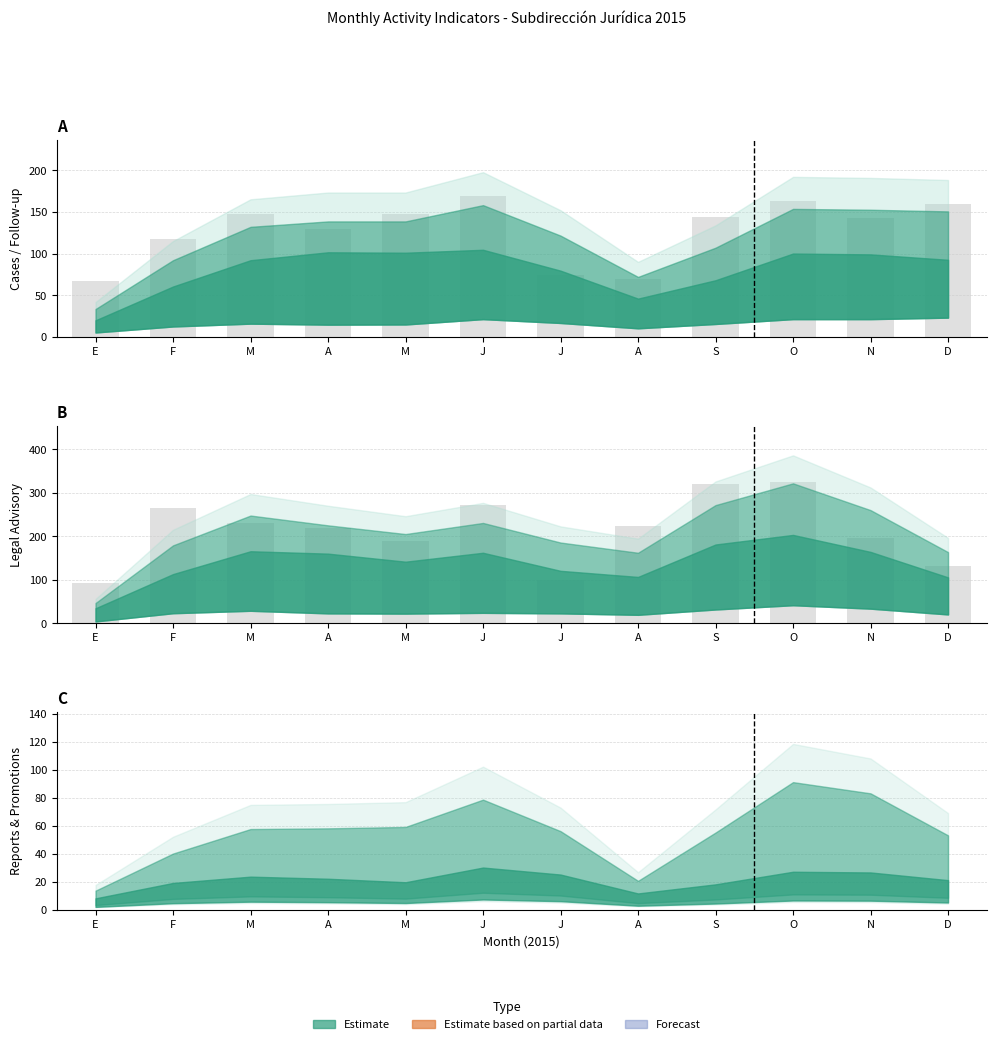

Is it true that Seguimiento equals 153 at D?

False